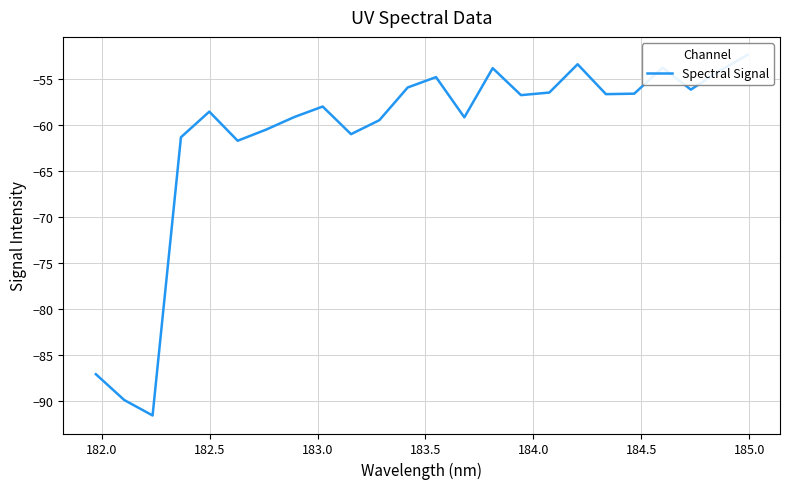

Reading right to left, transcribe all the data shown in this chart.

-52.4	-54.2	-56.2	-53.8	-56.6	-56.7	-53.4	-56.5	-56.8	-53.8	-59.2	-54.8	-55.9	-59.5	-61.0	-58.0	-59.1	-60.5	-61.7	-58.6	-61.3	-91.6	-89.9	-87.1